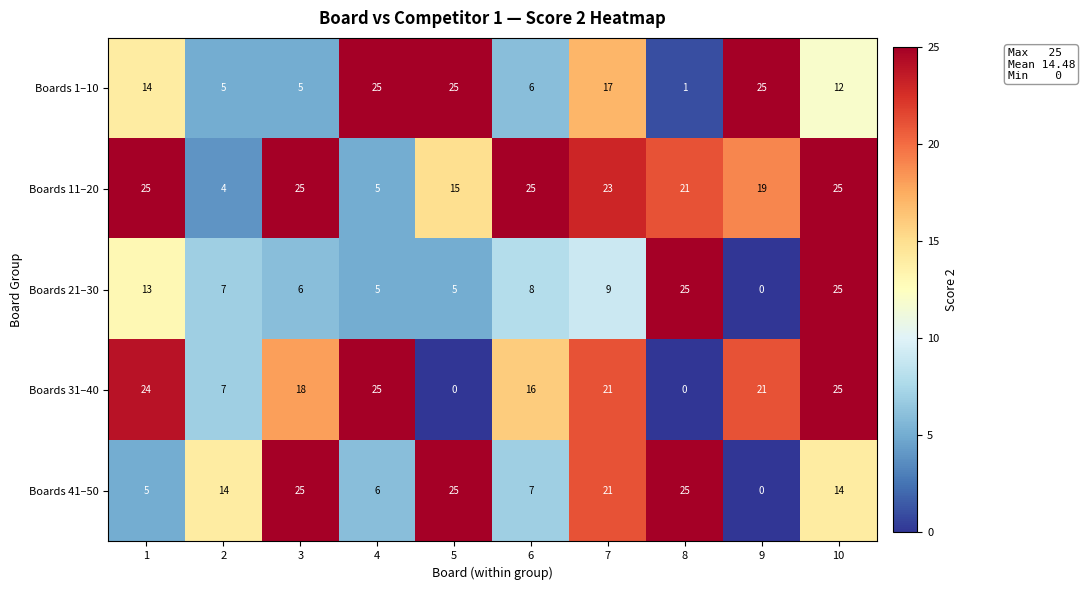

Between 2 and 6, which series saw the biggest shift?

Boards 11–20